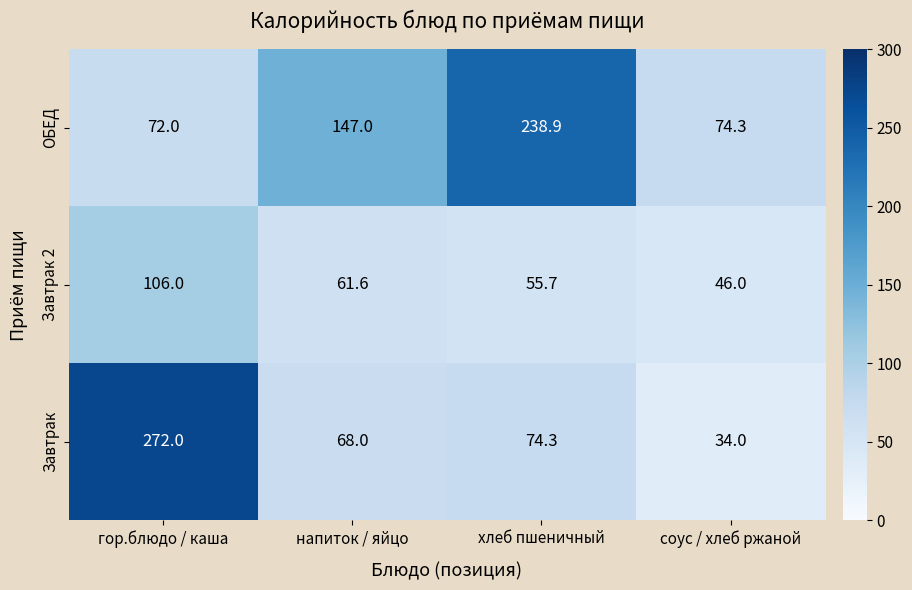

True or false: Завтрак 2 has a value of 59.7 at гор.блюдо / каша.

False